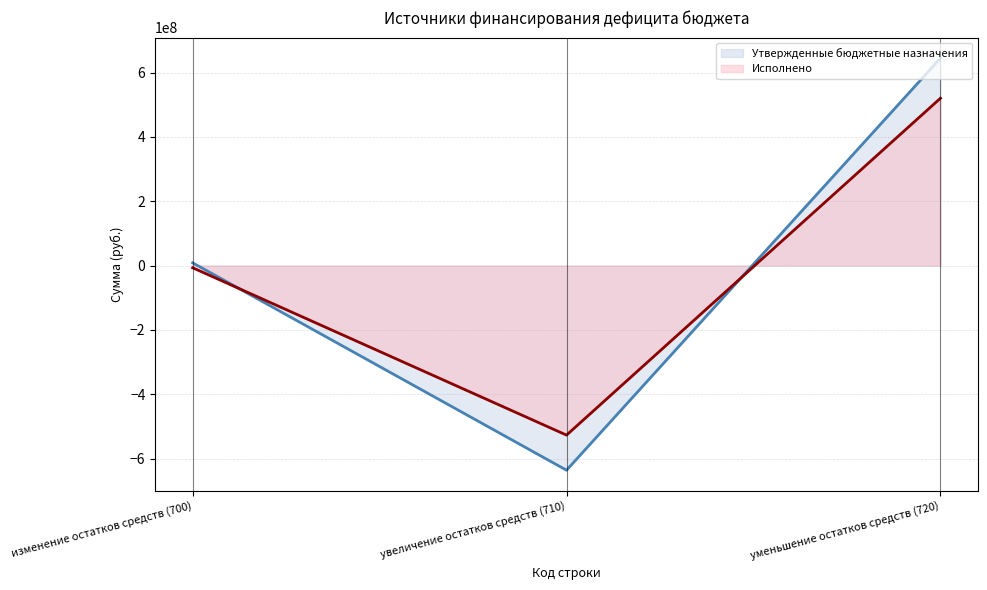

What is the label of the 3rd point from the right?

изменение остатков средств (700)